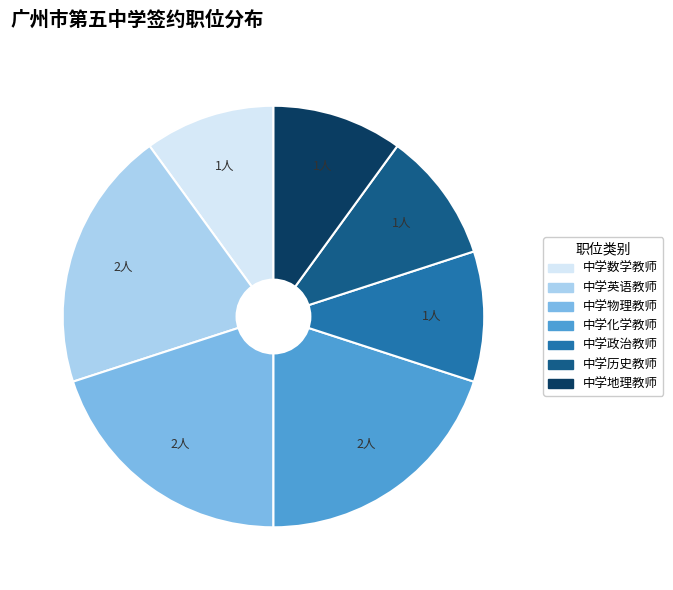

Between 中学化学教师 and 中学历史教师, which is larger?

中学化学教师